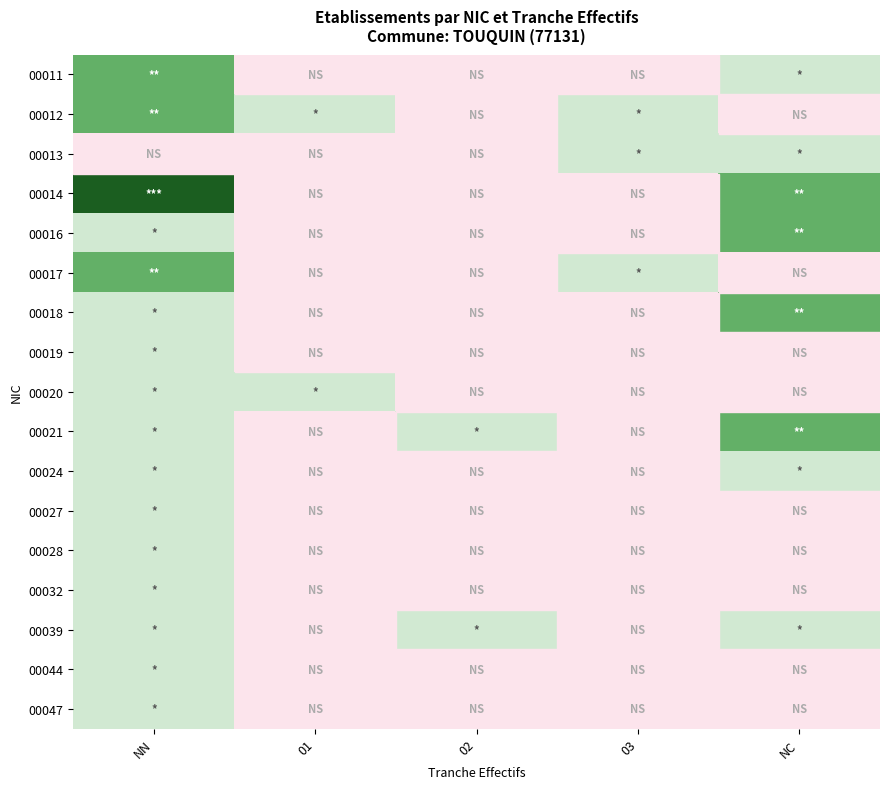

At how many categories does at least one series exceed 0?

5